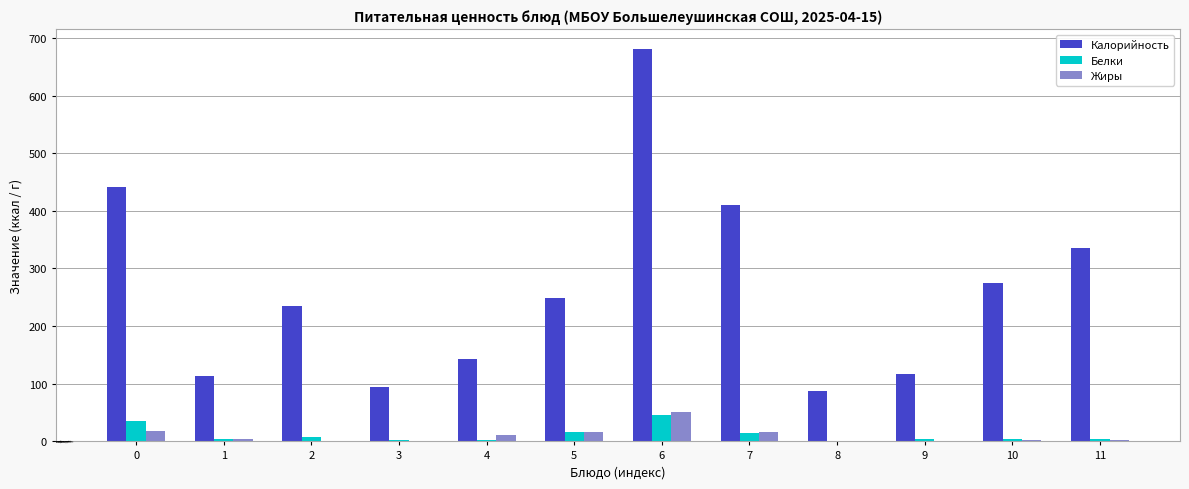

Count the number of data series in this chart.

3